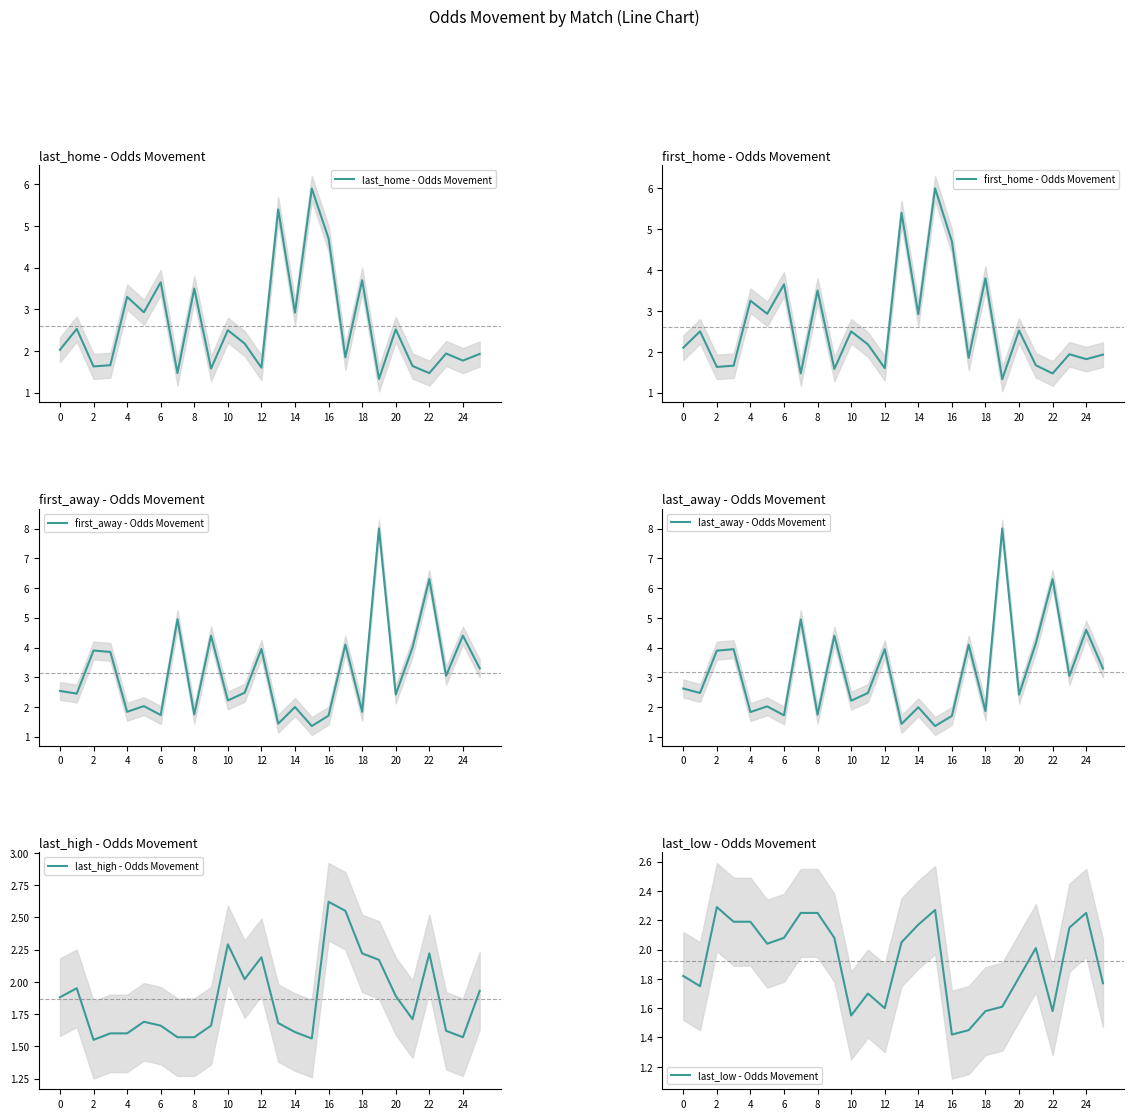

Is it true that last_low - Odds Movement equals 1.2 at 0?

False